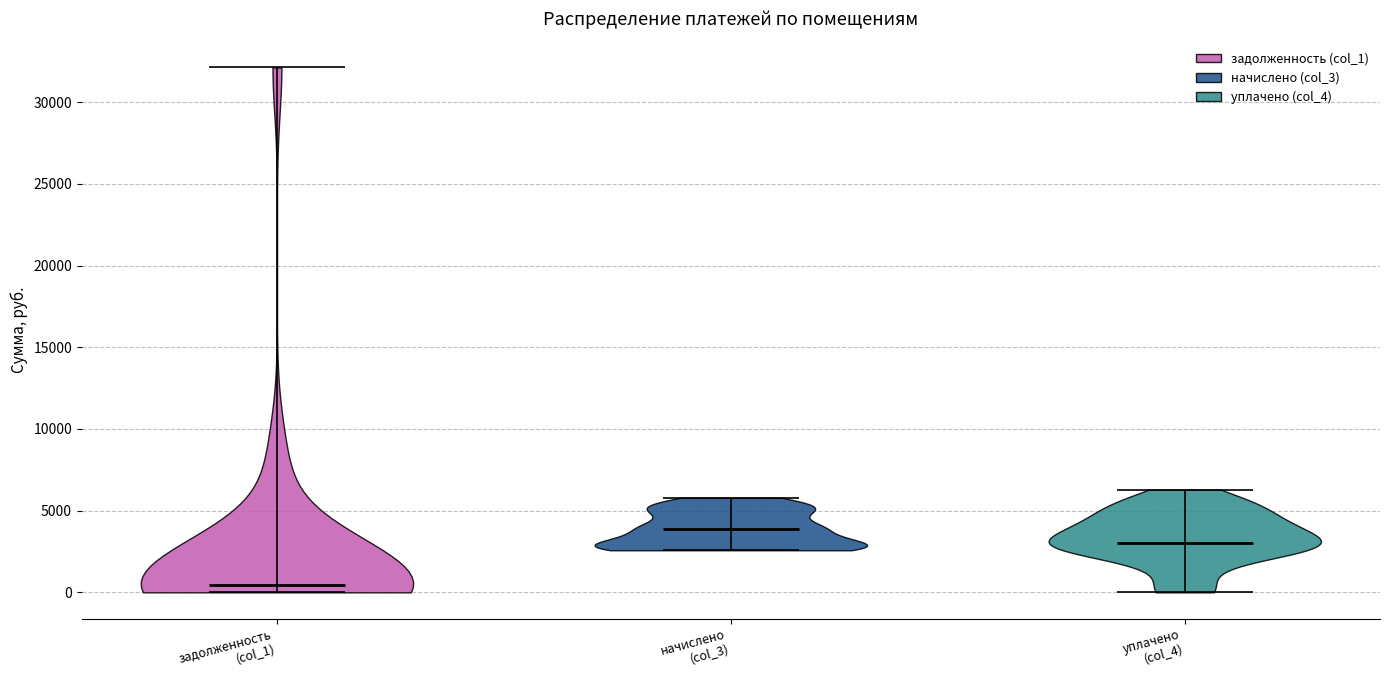

Reading left to right, read every violin against the y-axis: where its median line is, and the lowest and highest points it reaches. The values are not printed on the chart, so give them approximately, as read against the axis.

задолженность (col_1): median line 500, lowest point 0, highest point 32000
начислено (col_3): median line 4000, lowest point 2500, highest point 6000
уплачено (col_4): median line 3000, lowest point 0, highest point 6500